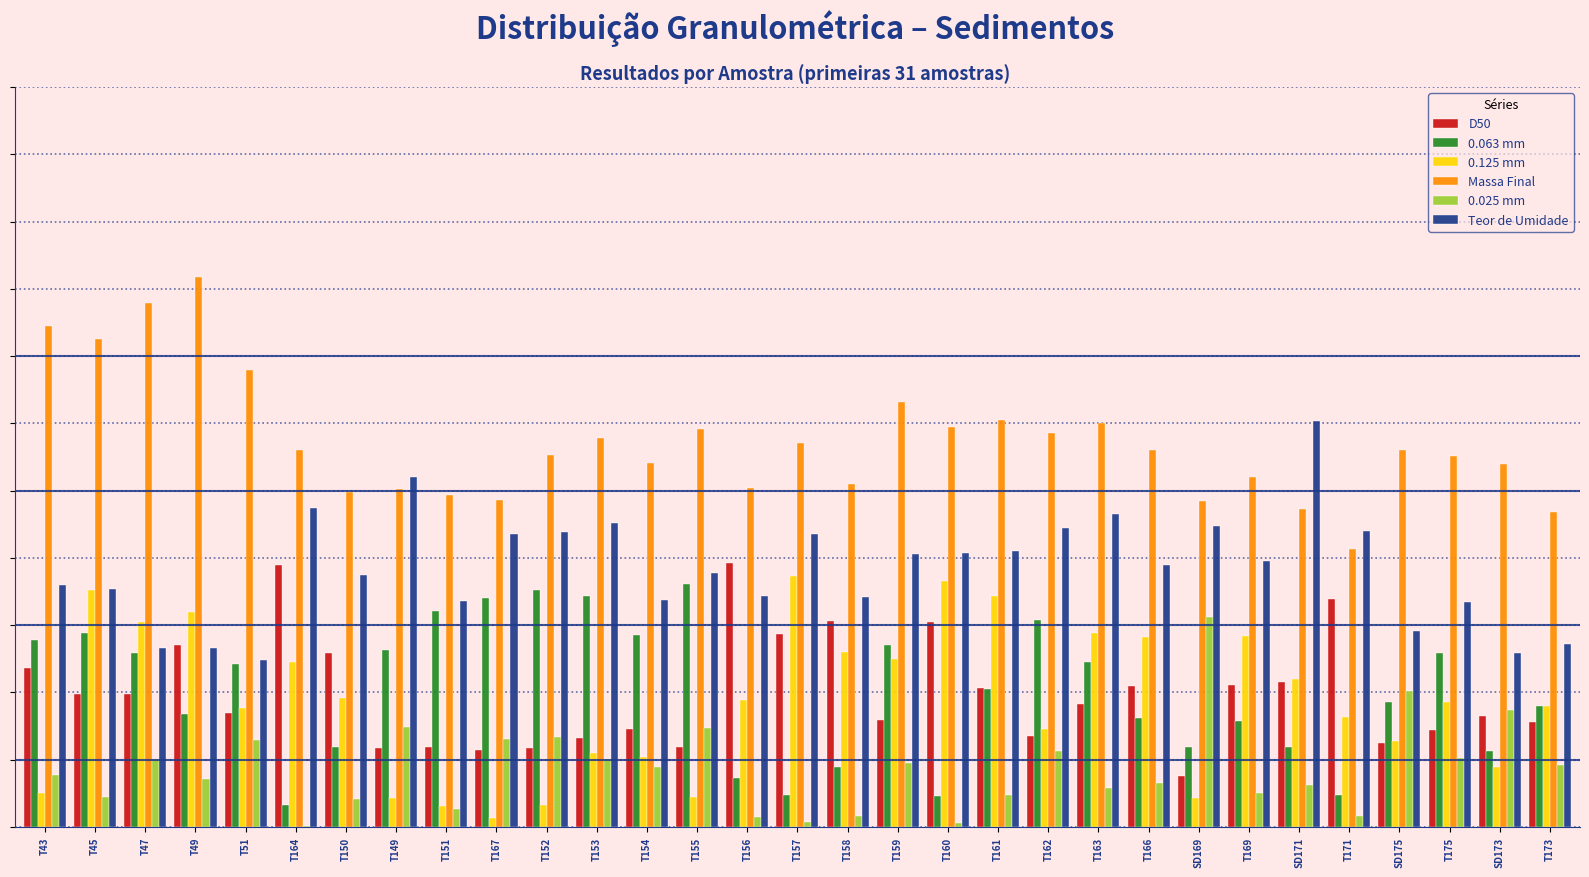

Reading left to right, list all the values displayed in this chart.

D50: T43=474.0	T45=396.0	T47=396.0	T49=540.0	T51=339.0	T164=780.0	T150=516.0	T149=234.0	T151=237.0	T167=228.0	T152=234.0	T153=264.0	T154=291.0	T155=237.0	T156=786.0	T157=573.0	T158=612.0	T159=318.0	T160=609.0	T161=414.0	T162=270.0	T163=366.0	T166=420.0	SD169=153.0	T169=423.0	SD171=432.0	T171=678.0	SD175=249.0	T175=288.0	SD173=330.0	T173=312.0
0.063 mm: T43=555.0	T45=576.0	T47=517.0	T49=336.0	T51=484.0	T164=66.0	T150=237.0	T149=526.0	T151=642.0	T167=680.0	T152=704.0	T153=687.0	T154=572.0	T155=722.0	T156=145.0	T157=95.0	T158=177.0	T159=542.0	T160=92.0	T161=409.0	T162=616.0	T163=490.0	T166=323.0	SD169=237.0	T169=314.0	SD171=239.0	T171=96.0	SD175=372.0	T175=517.0	SD173=227.0	T173=359.0
0.125 mm: T43=101.0	T45=706.0	T47=609.0	T49=640.0	T51=354.0	T164=490.0	T150=385.0	T149=86.0	T151=63.0	T167=28.0	T152=66.0	T153=220.0	T154=207.0	T155=89.0	T156=378.0	T157=747.0	T158=520.0	T159=501.0	T160=732.0	T161=688.0	T162=292.0	T163=578.0	T166=565.0	SD169=85.0	T169=569.0	SD171=441.0	T171=326.0	SD175=255.0	T175=372.0	SD173=178.0	T173=360.0
Massa Final: T43=1490.0	T45=1452.0	T47=1557.0	T49=1635.0	T51=1359.0	T164=1120.0	T150=996.0	T149=1004.0	T151=987.0	T167=971.0	T152=1106.0	T153=1157.0	T154=1082.0	T155=1182.0	T156=1009.0	T157=1141.0	T158=1020.0	T159=1265.0	T160=1190.0	T161=1210.0	T162=1171.0	T163=1201.0	T166=1121.0	SD169=969.0	T169=1040.0	SD171=944.0	T171=826.0	SD175=1121.0	T175=1102.0	SD173=1078.0	T173=938.0
0.025 mm: T43=154.0	T45=90.0	T47=201.0	T49=144.0	T51=258.0	T164=4.0	T150=82.0	T149=298.0	T151=53.0	T167=263.0	T152=267.0	T153=203.0	T154=179.0	T155=293.0	T156=30.0	T157=16.0	T158=33.0	T159=191.0	T160=11.0	T161=95.0	T162=225.0	T163=115.0	T166=132.0	SD169=625.0	T169=100.0	SD171=126.0	T171=33.0	SD175=405.0	T175=205.0	SD173=347.0	T173=185.0
Teor de Umidade: T43=720.0	T45=708.0	T47=532.0	T49=532.0	T51=496.0	T164=948.0	T150=748.0	T149=1040.0	T151=672.0	T167=872.0	T152=876.0	T153=904.0	T154=676.0	T155=756.0	T156=688.0	T157=872.0	T158=684.0	T159=812.0	T160=816.0	T161=820.0	T162=888.0	T163=932.0	T166=780.0	SD169=896.0	T169=792.0	SD171=1208.0	T171=880.0	SD175=584.0	T175=668.0	SD173=516.0	T173=544.0